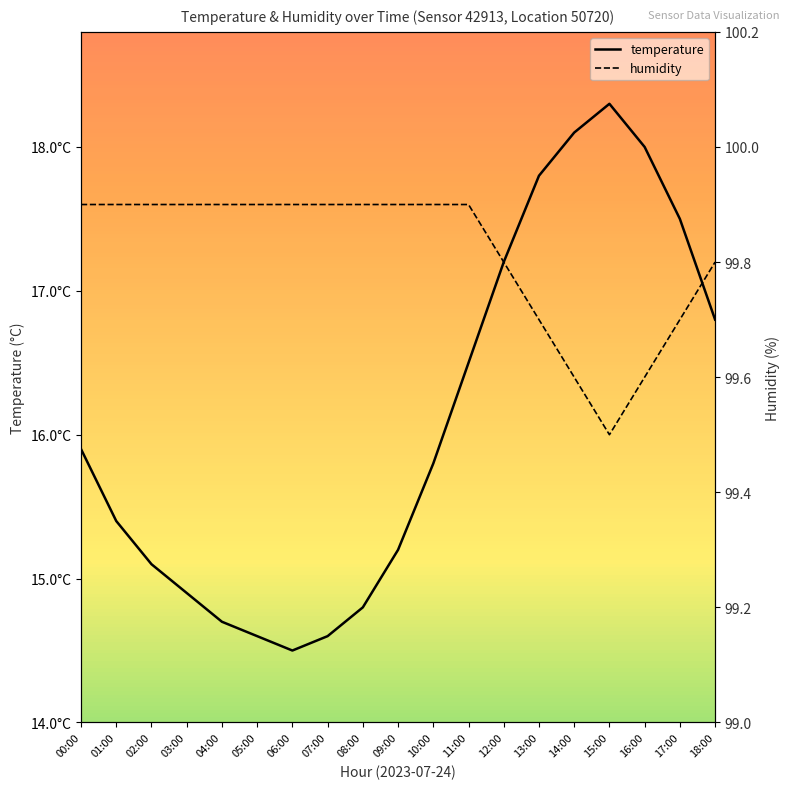

Which has a higher value, 00:00 or 16:00?

16:00